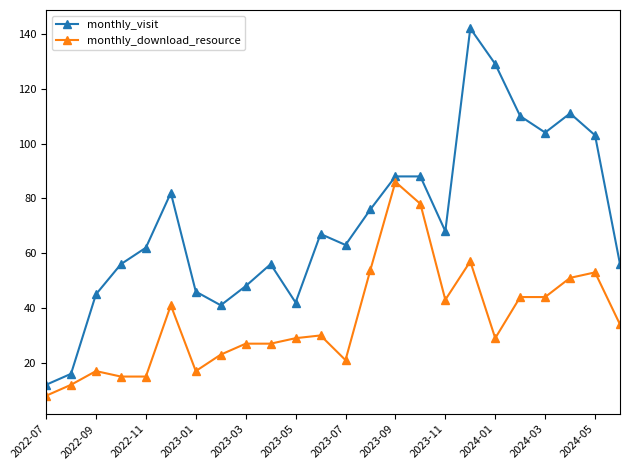

What is the highest value of the monthly_download_resource series?

86